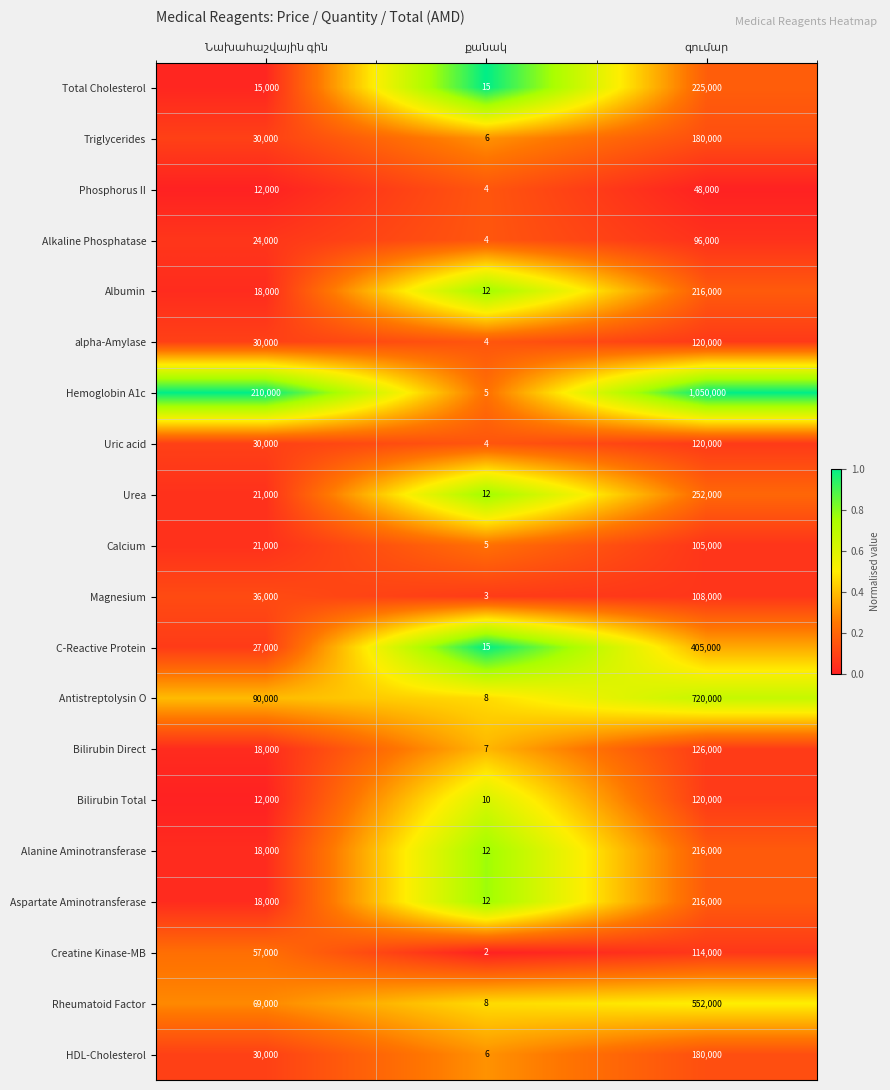

Which series has the widest spread of values?

Hemoglobin A1c